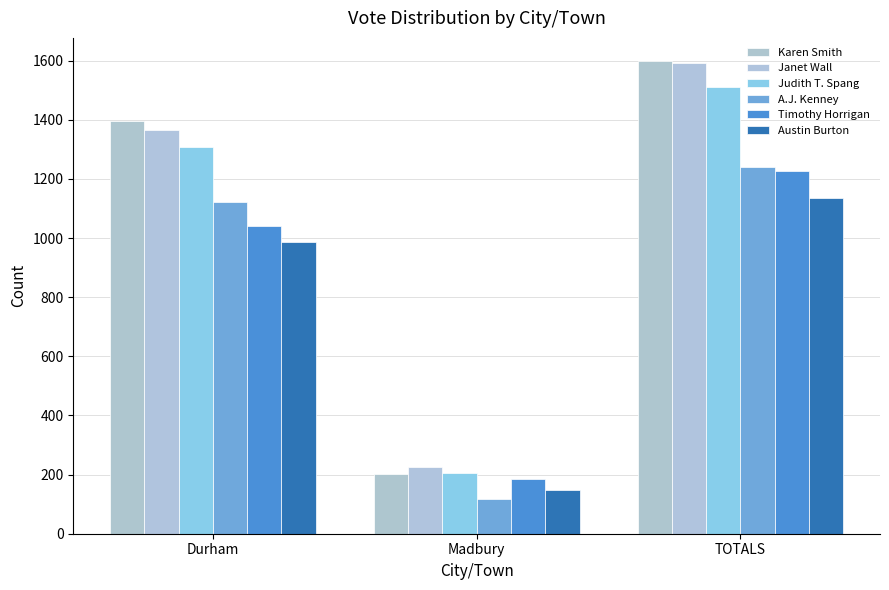

What is the label of the 2nd bar from the right?

Madbury